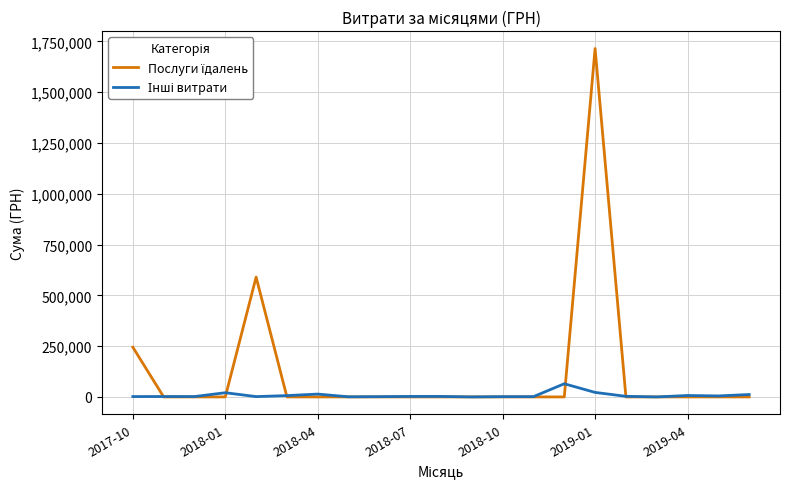

What is the average value of the Послуги їдалень series?

121410.2